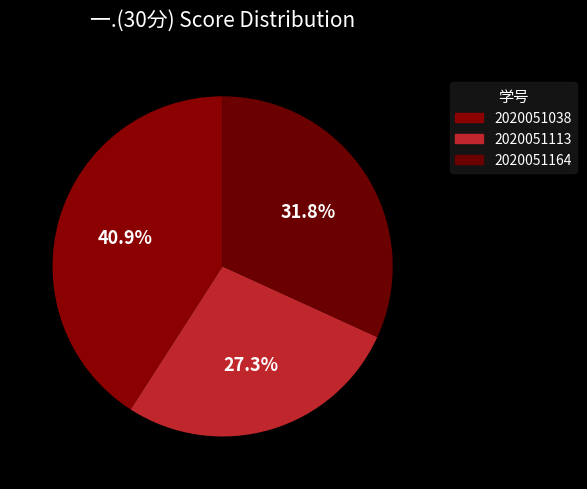

To the nearest percent, what is the average slice percentage?

33%